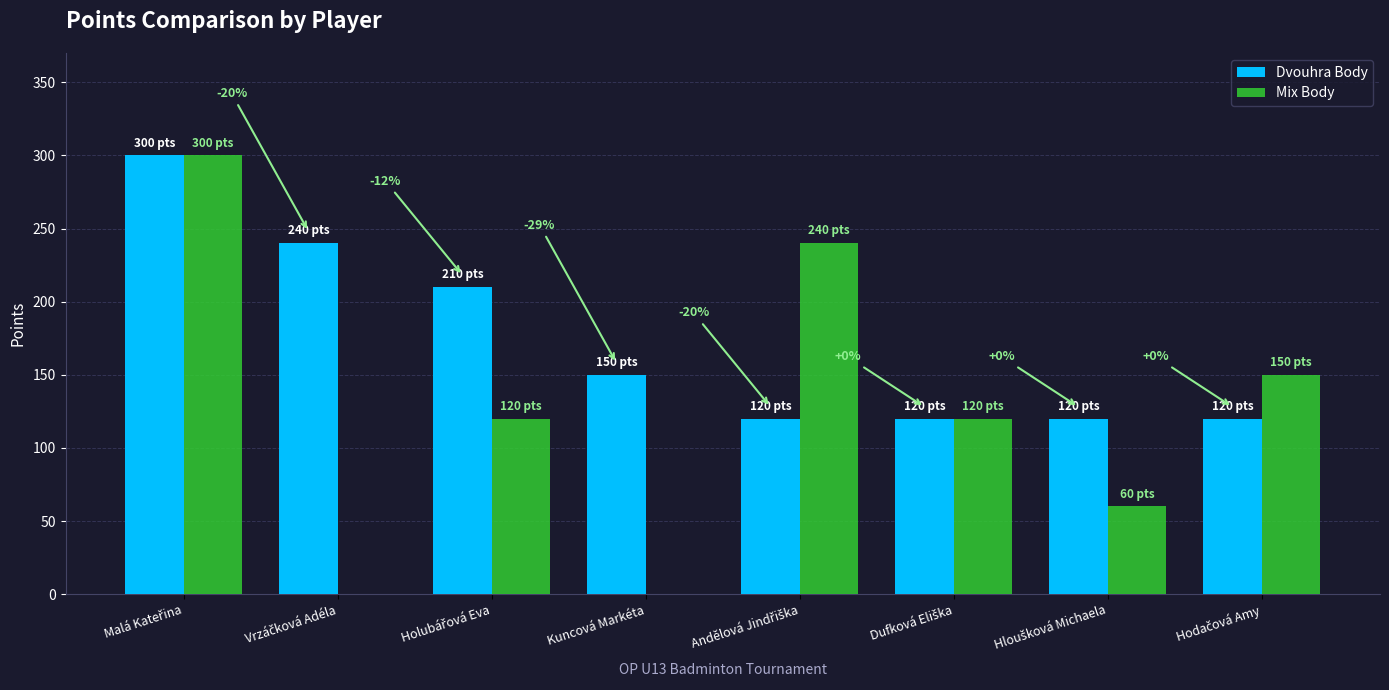

Which series has the largest total across all categories?

Dvouhra Body